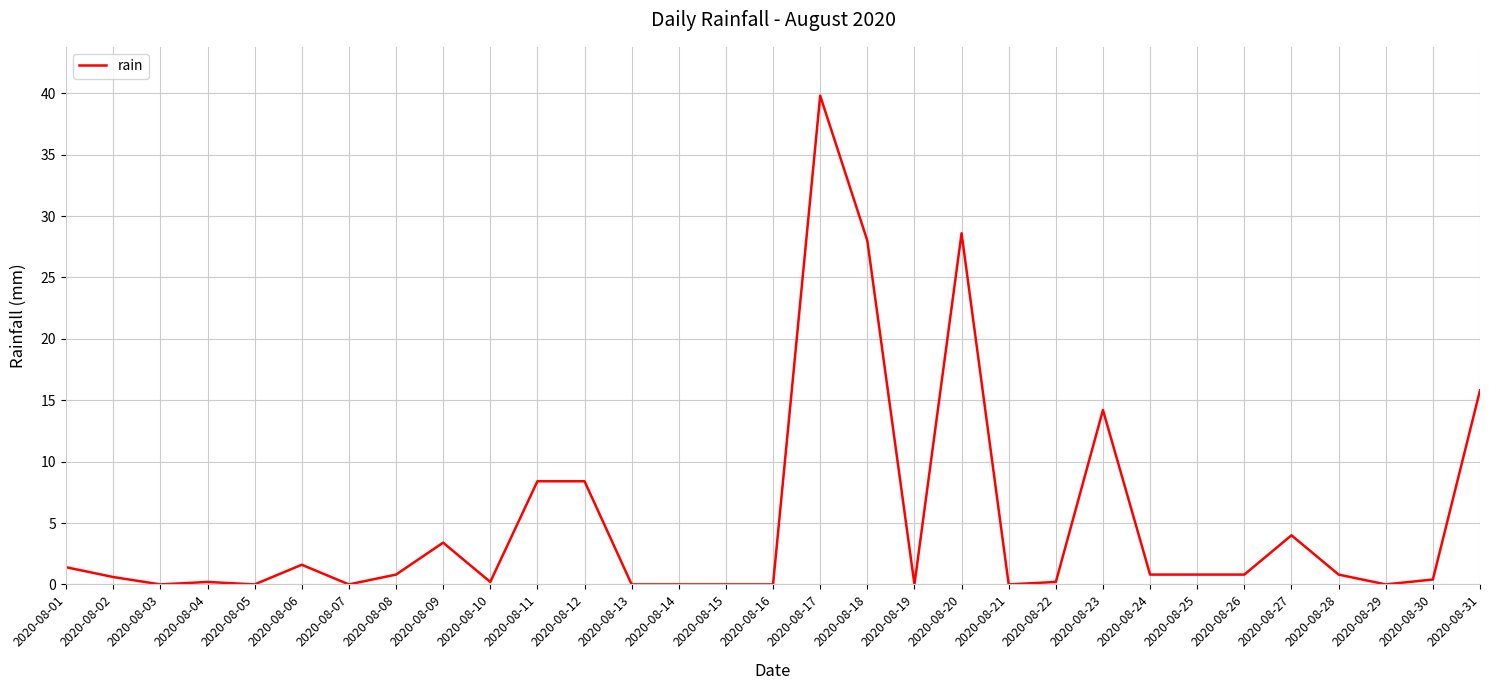

How many lines are shown in the chart?

1